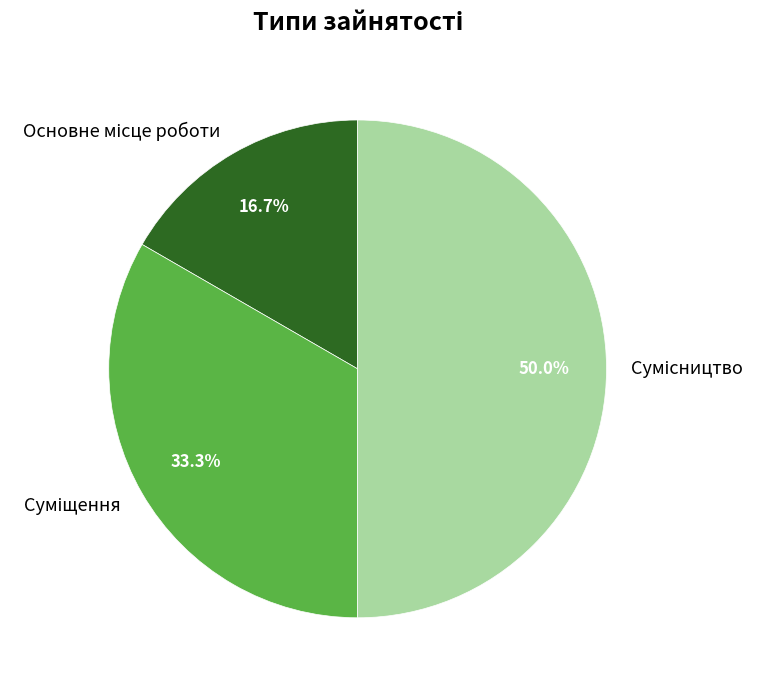

Count the number of slices in the pie.

3